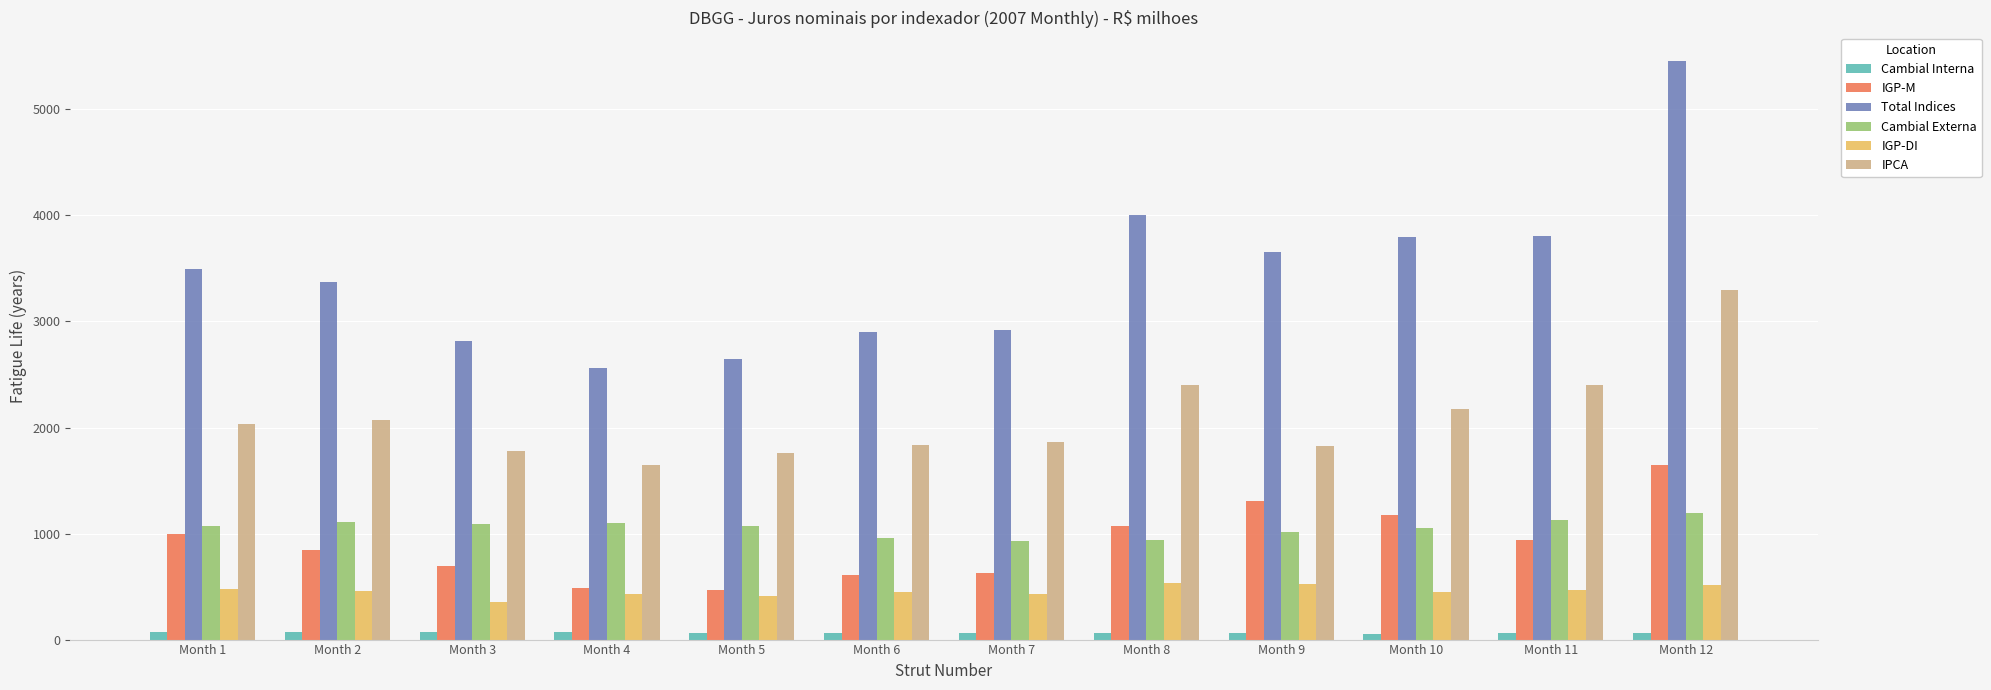

Rank the series by their maximum value, from highest to lowest.

Total Indices, IPCA, IGP-M, Cambial Externa, IGP-DI, Cambial Interna